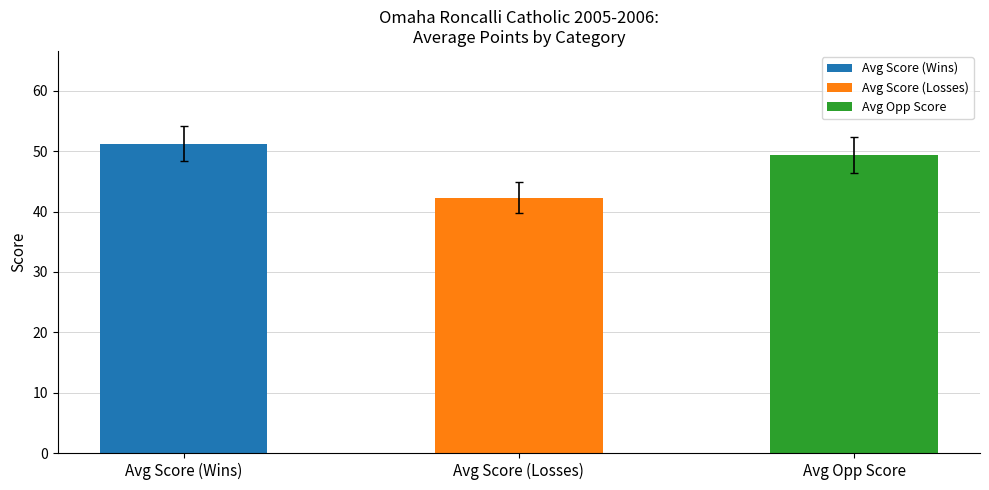

At which label is the value closest to 46?

Avg Opp Score